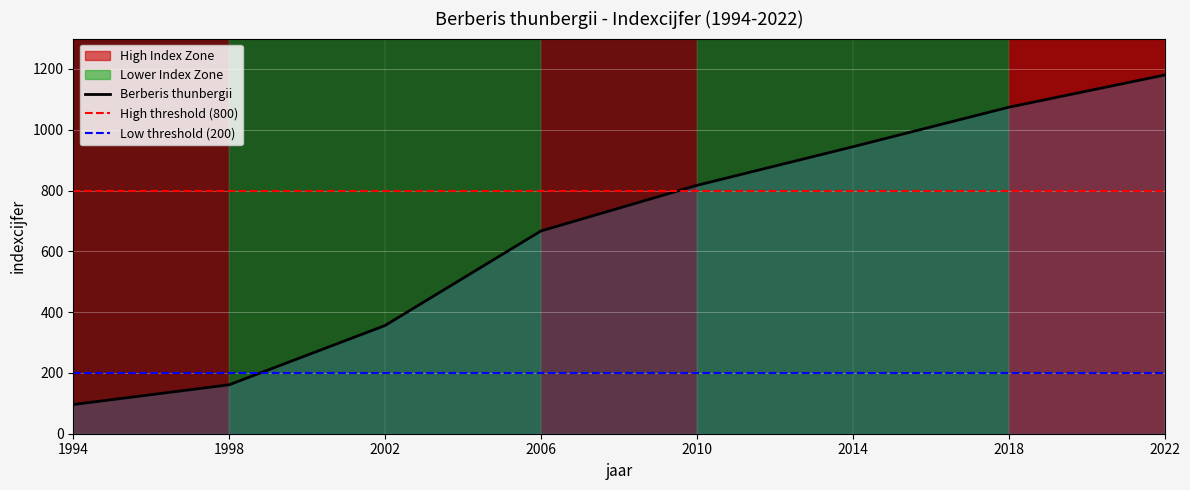

Rank the categories by value from lowest to highest.

1994, 1998, 2002, 2006, 2010, 2014, 2018, 2022